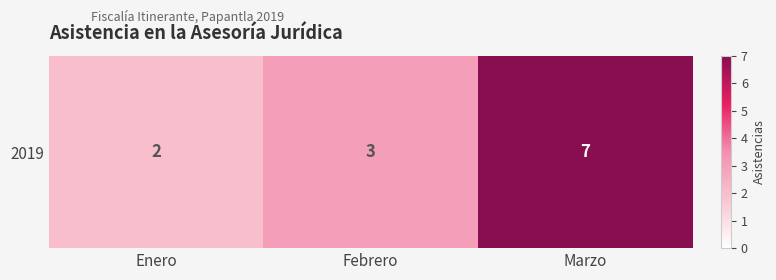

What is the maximum value shown in the chart?

7